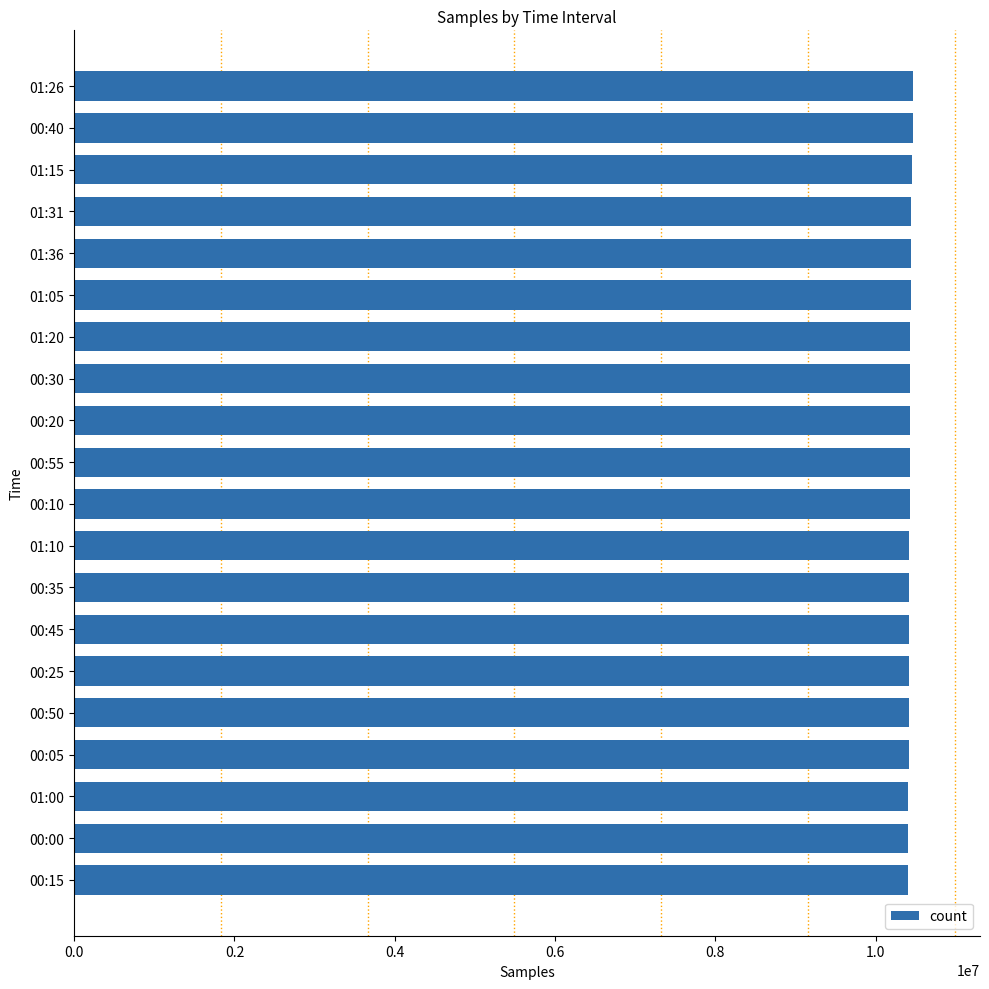

What is the maximum value shown in the chart?

10464525